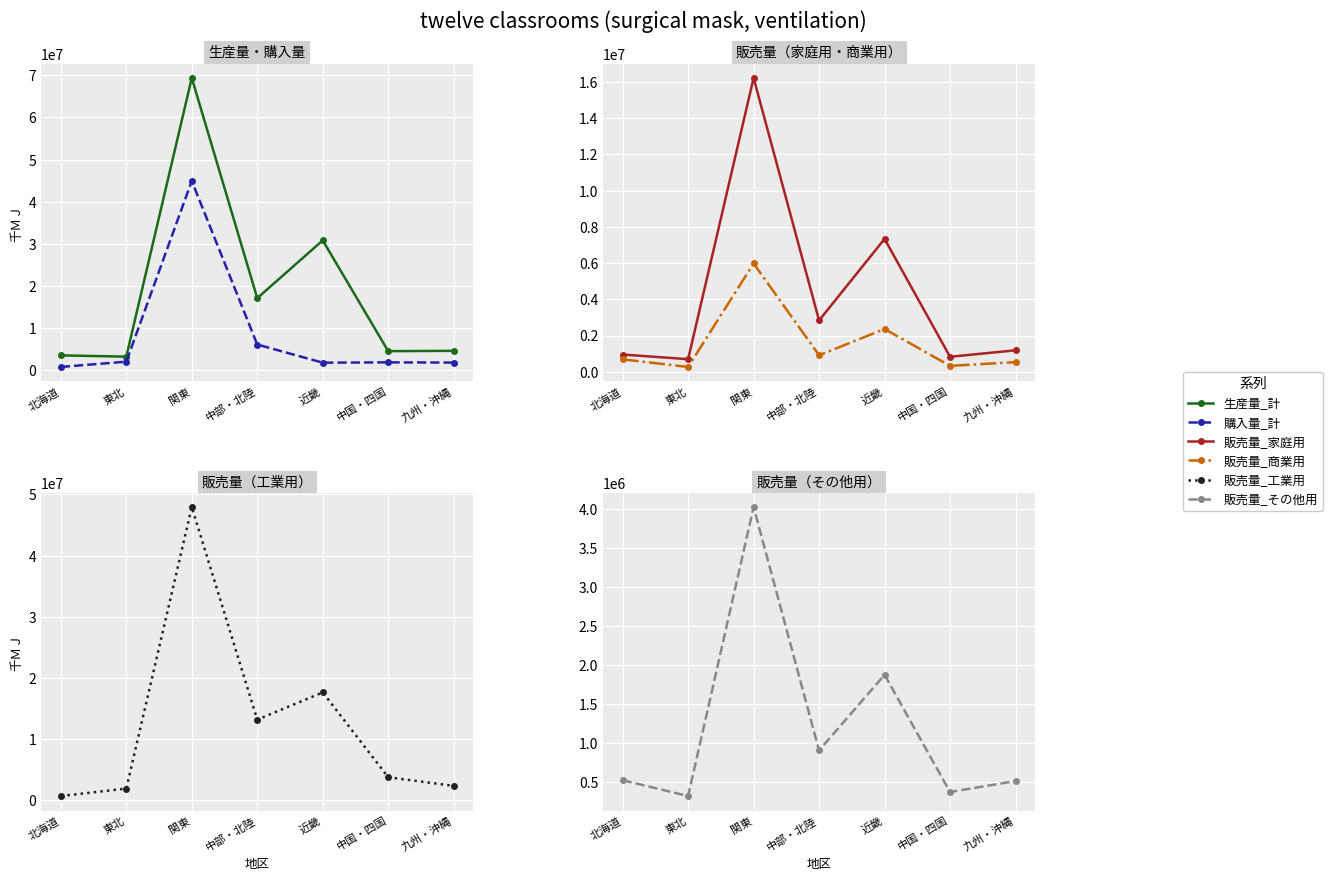

True or false: 販売量_工業用 has a value of 13200485 at 中部・北陸.

True